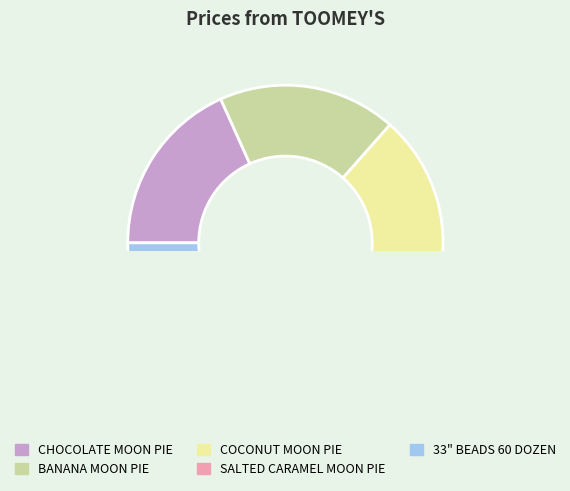

True or false: COCONUT MOON PIE accounts for 18% of the total.

True